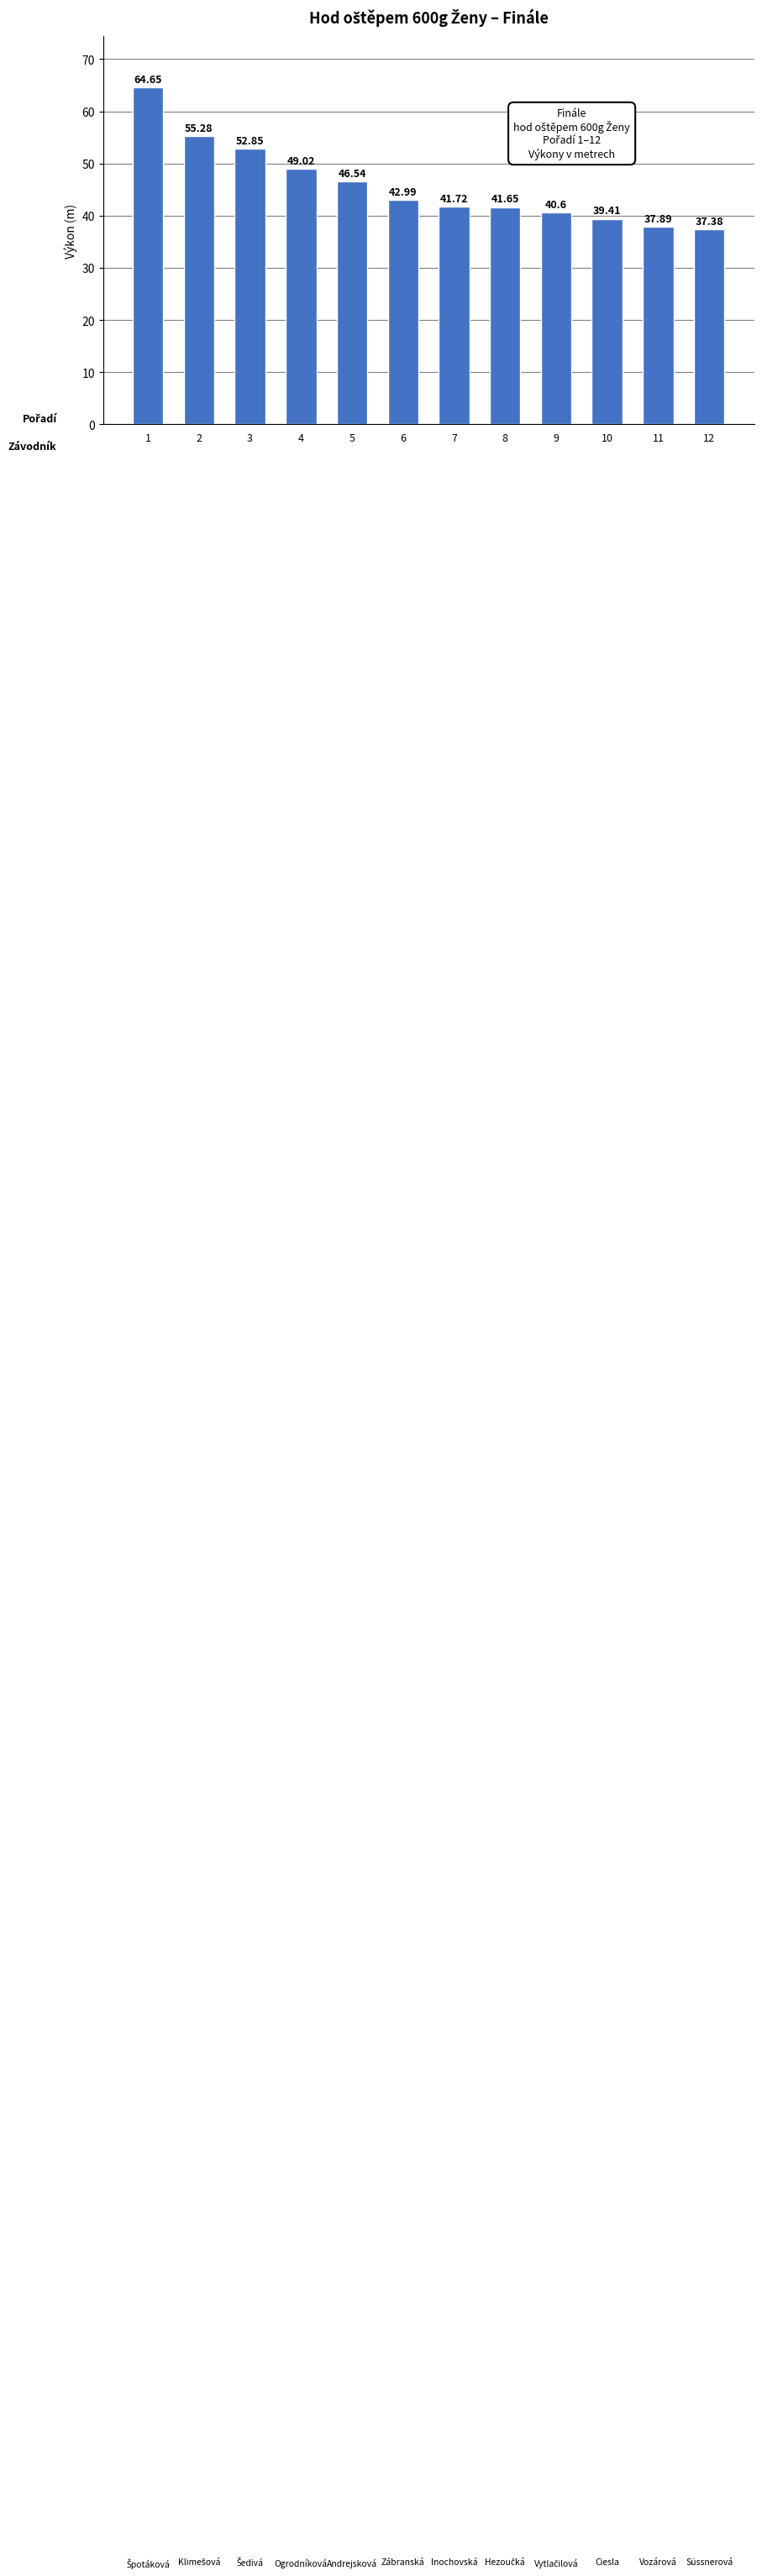

List the labels in order of value, smallest first.

12, 11, 10, 9, 8, 7, 6, 5, 4, 3, 2, 1